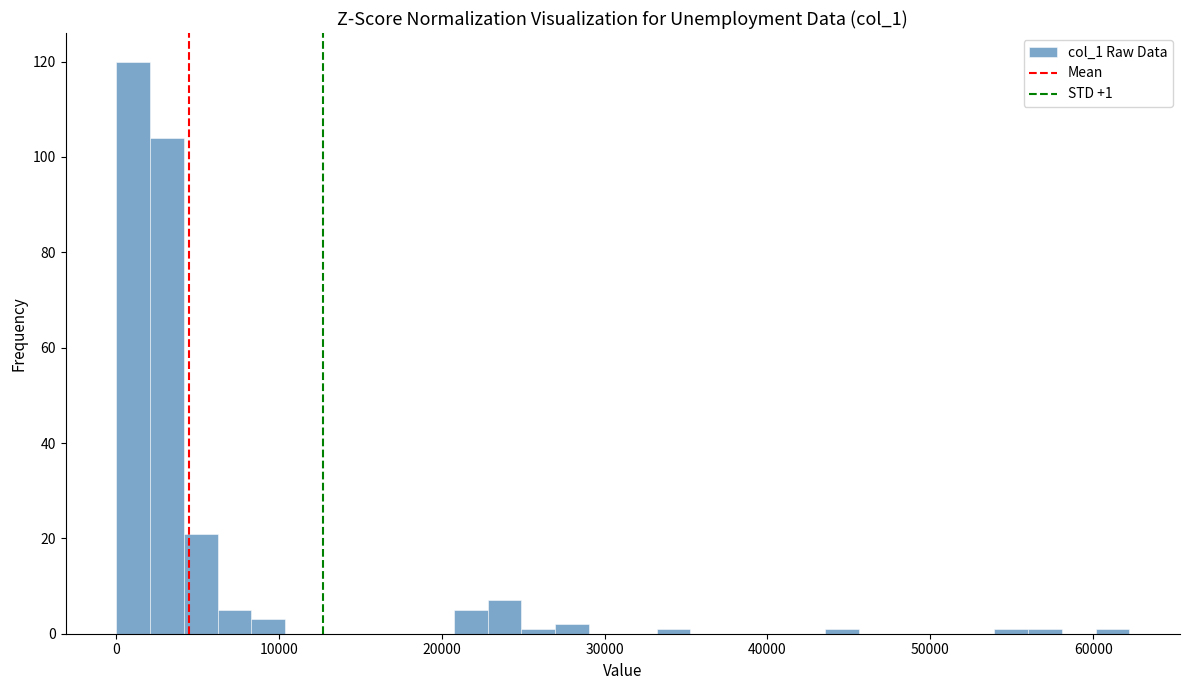

Around what value on the x-axis is the tallest bar? Give the approximate position of its centre, as read against the axis.

1000